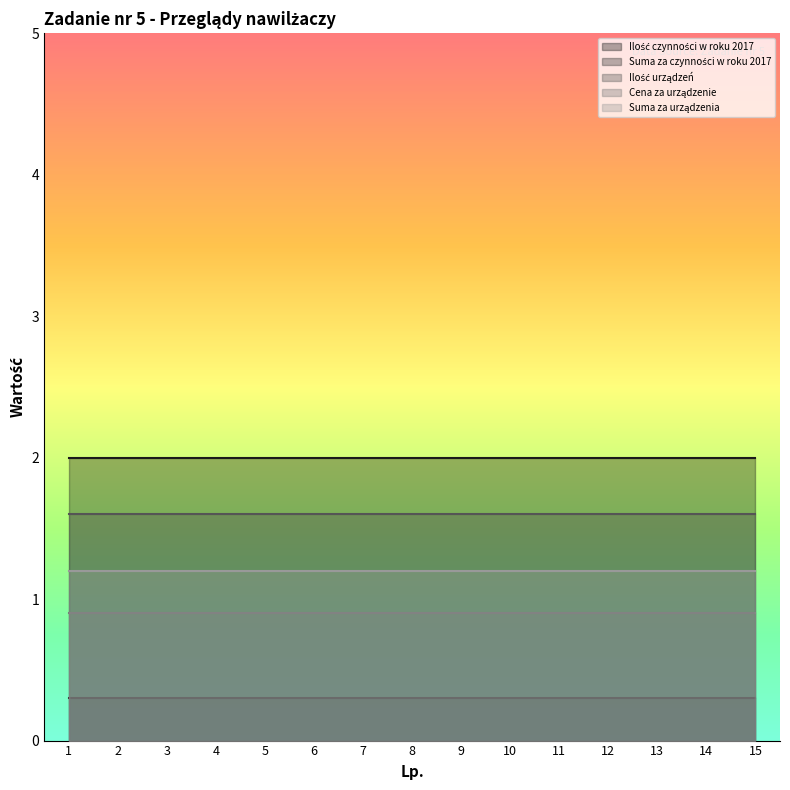

Where is Cena za urządzenie nearest to the value 0?

1